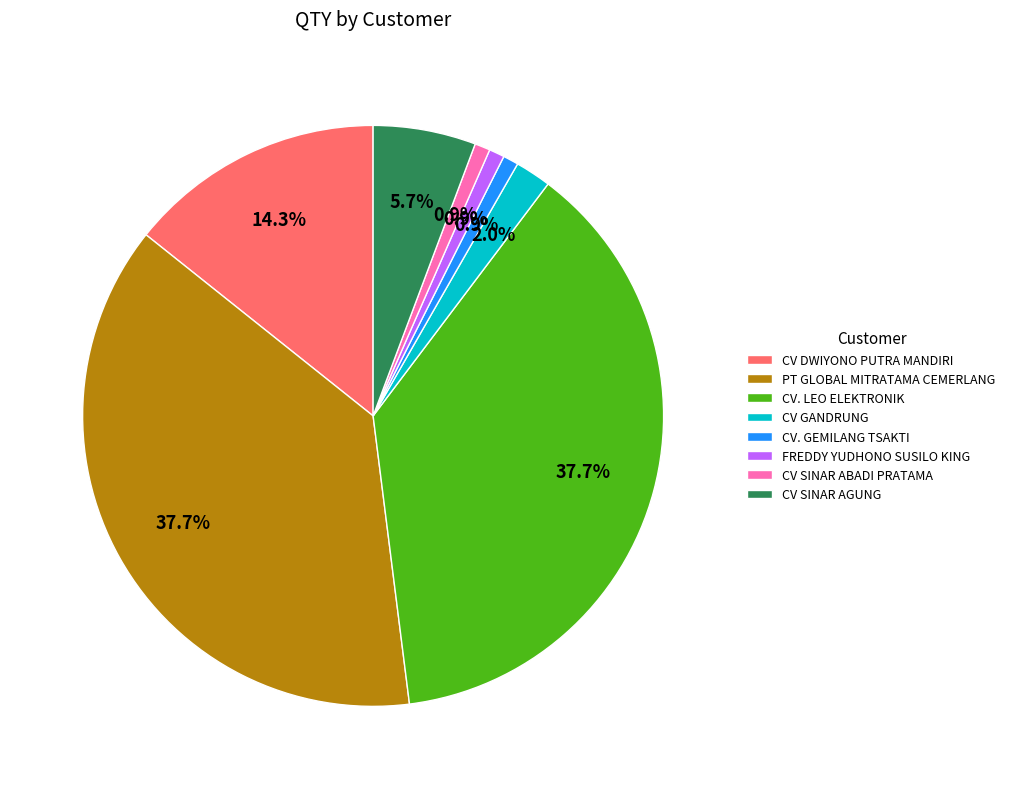

The CV DWIYONO PUTRA MANDIRI slice represents 14% of the pie. True or false?

True